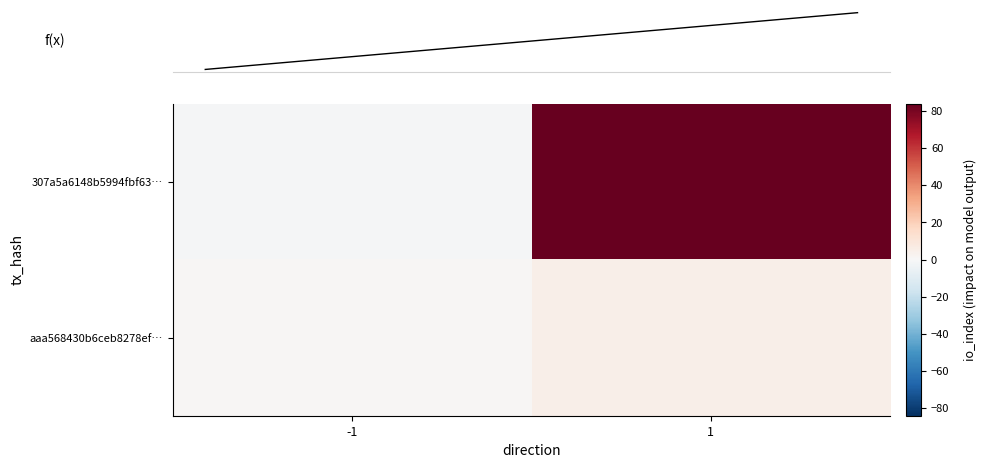

Count the number of categories in the chart.

2